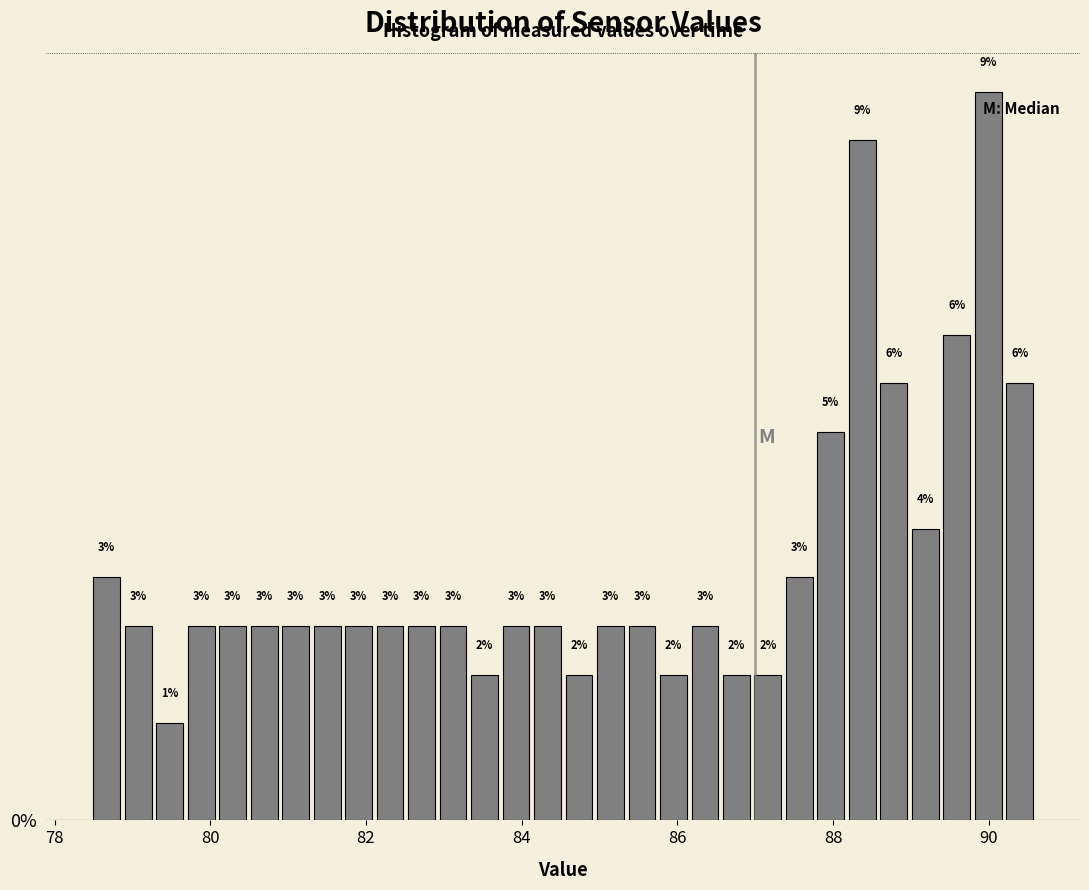

Read against the x-axis, roughly where is the centre of the tallest bar?

90.0